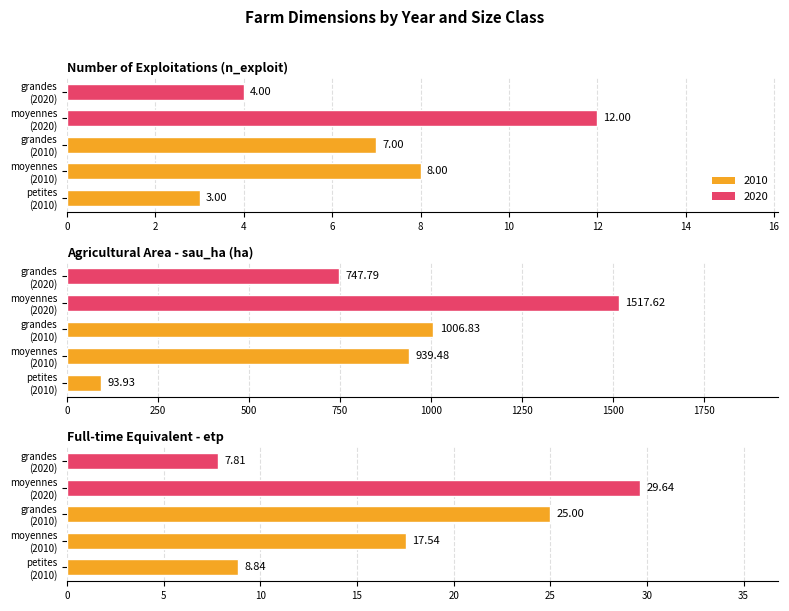

How many data points in sau_ha are less than 939?

2